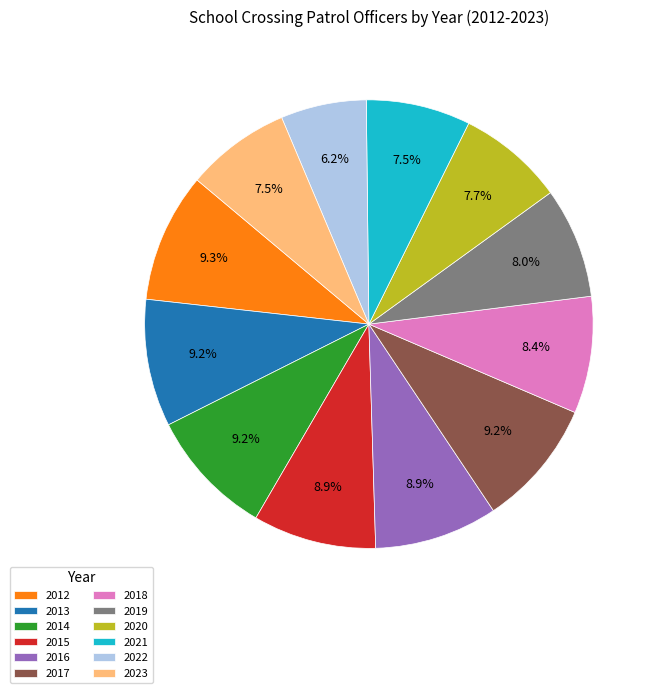

What is the smallest slice in the pie chart?

2022